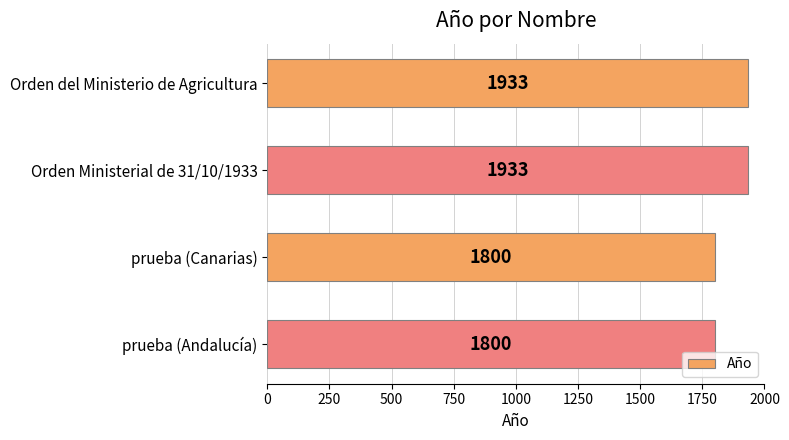

Is it true that the value at prueba (Andalucía) is 1800?

True